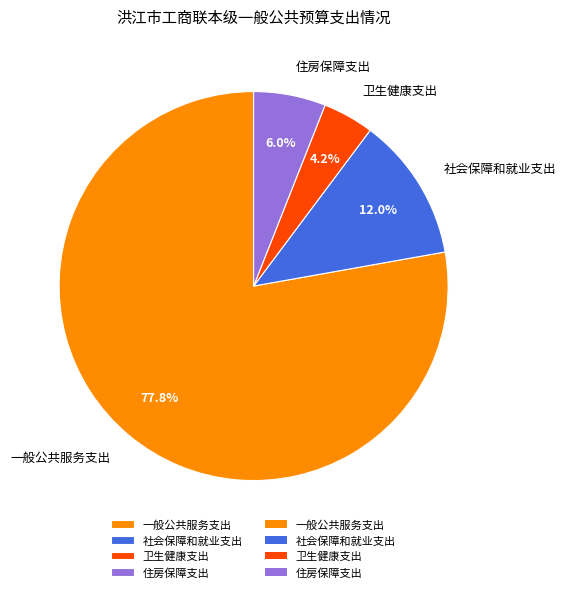

To the nearest percent, what is the difference between the 卫生健康支出 and 社会保障和就业支出 slice percentages?

8%